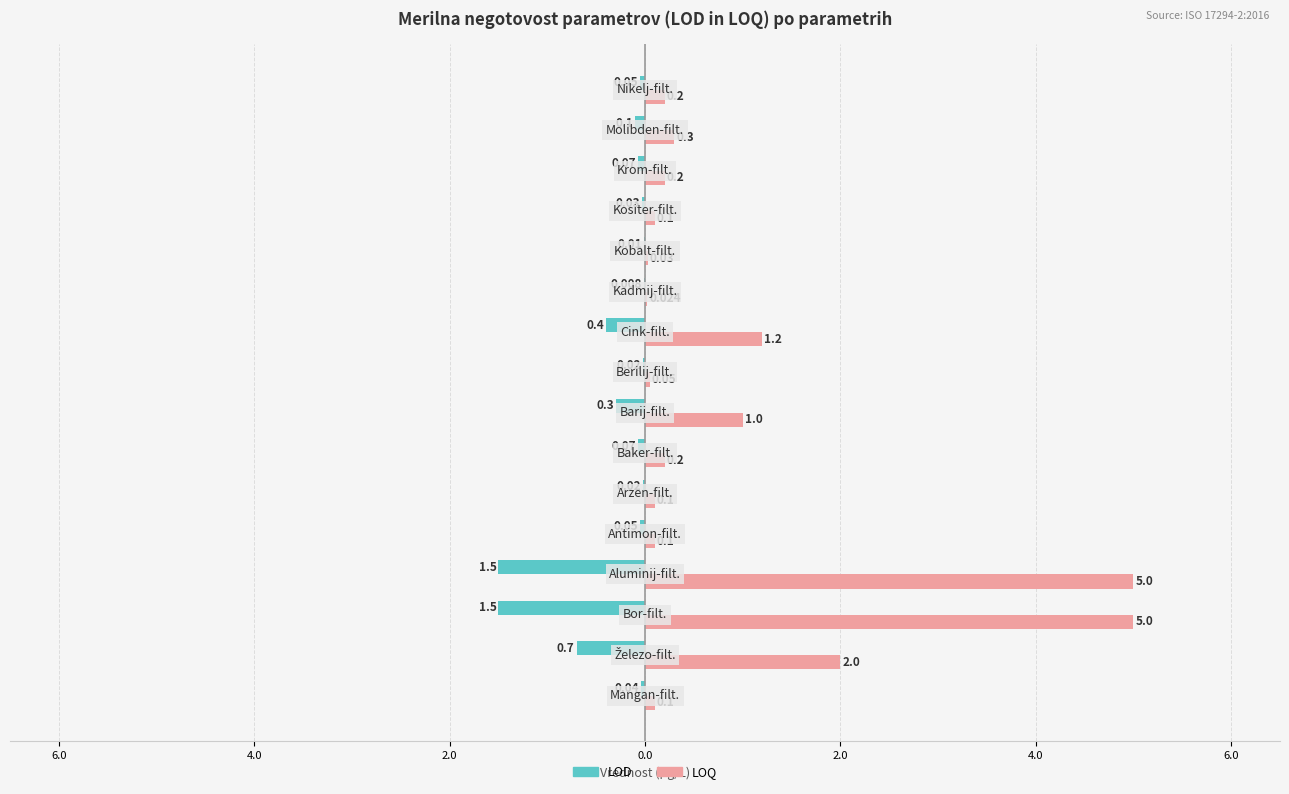

What are all the series names shown in the legend?

LOD, LOQ